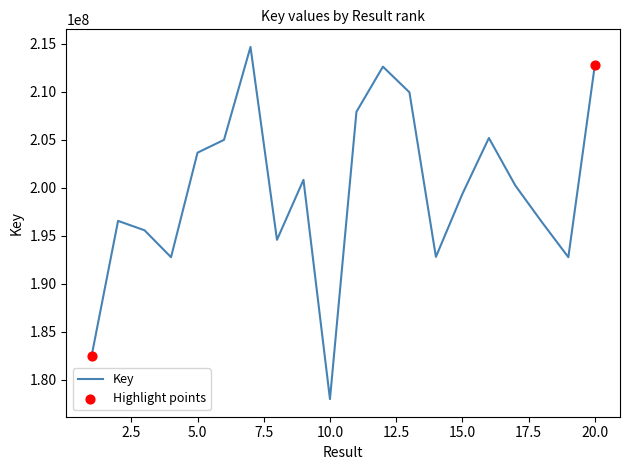

What is the difference between the maximum and minimum values?

36727993